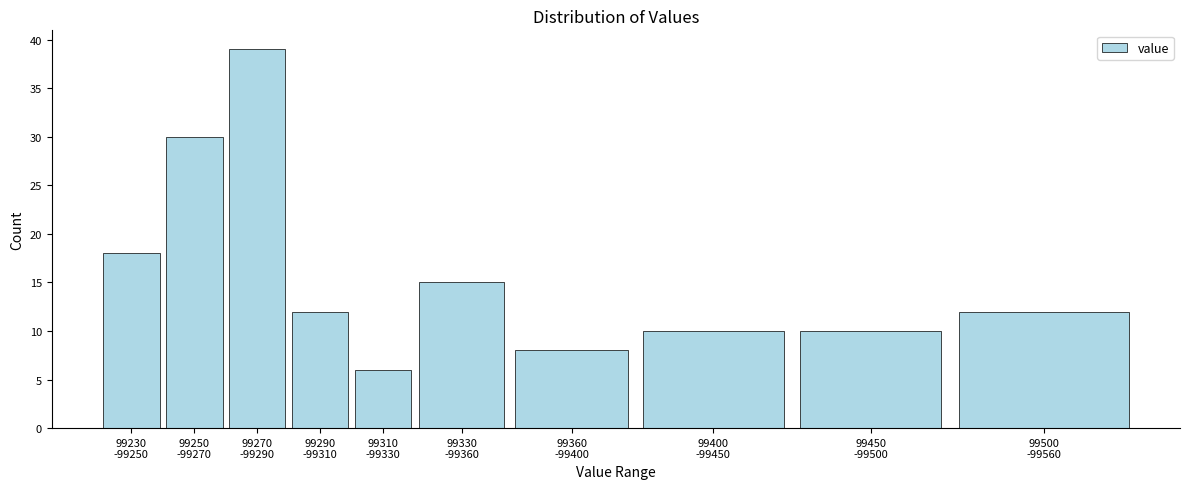

Reading left to right, transcribe all the data shown in this chart.

18	30	39	12	6	15	8	10	10	12